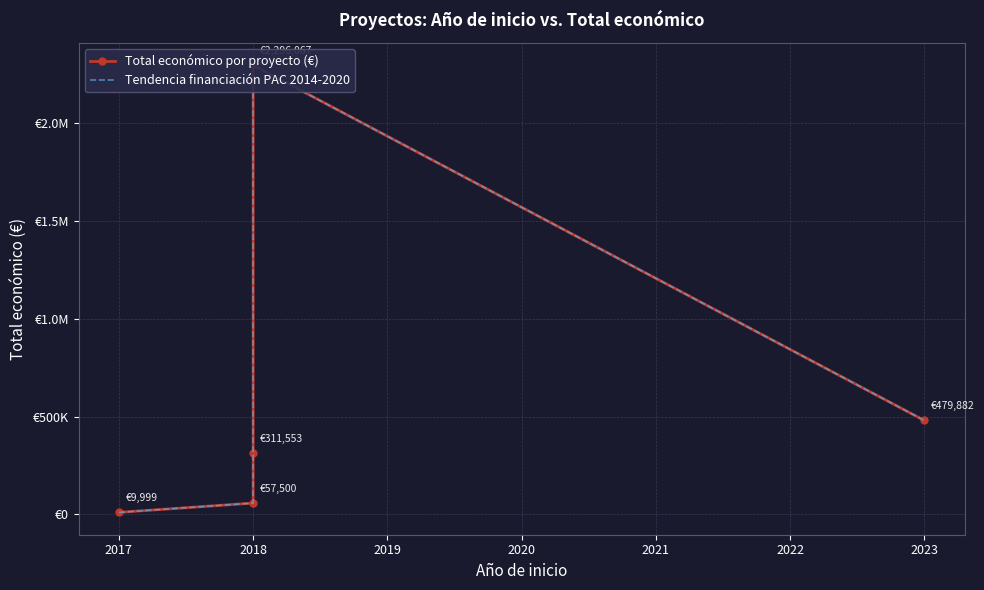

What is the difference between the maximum and minimum values in the Total económico por proyecto (€) series?

2286068